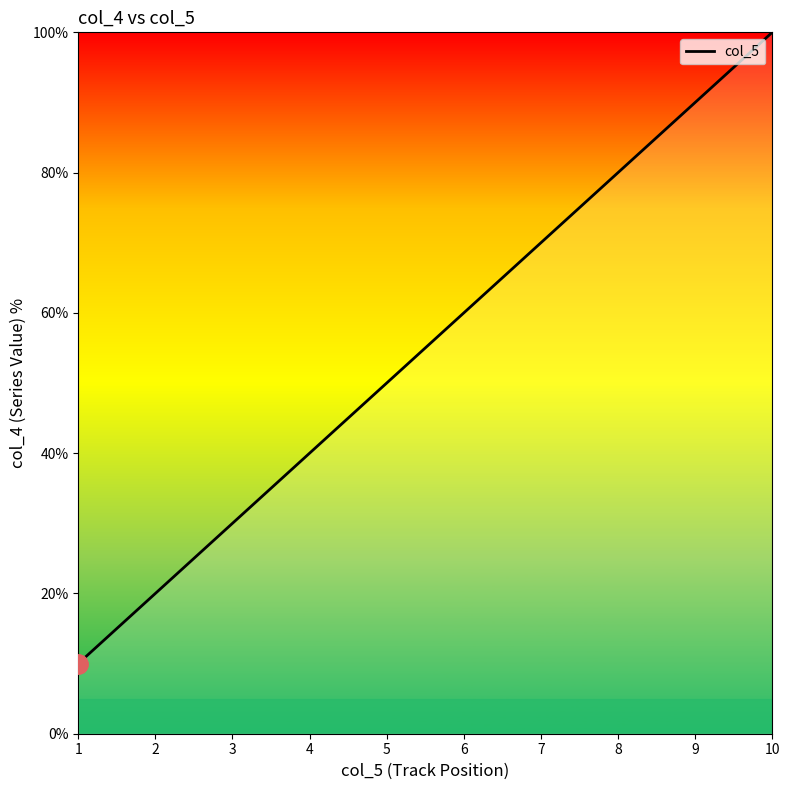

Rank the categories by value from highest to lowest.

10, 9, 8, 7, 6, 5, 4, 3, 2, 1